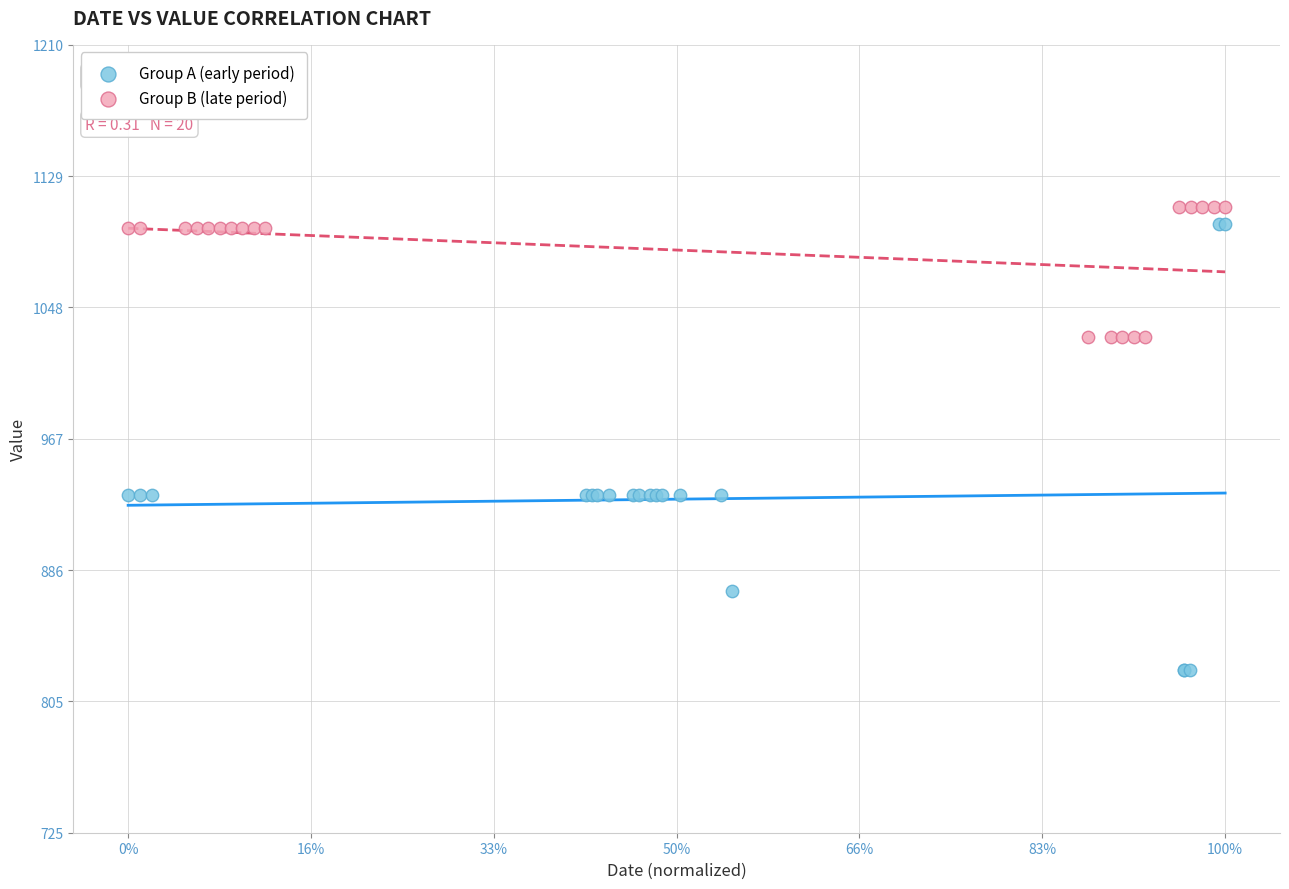

Which series contains the lowest Y value?

Group A (early period)